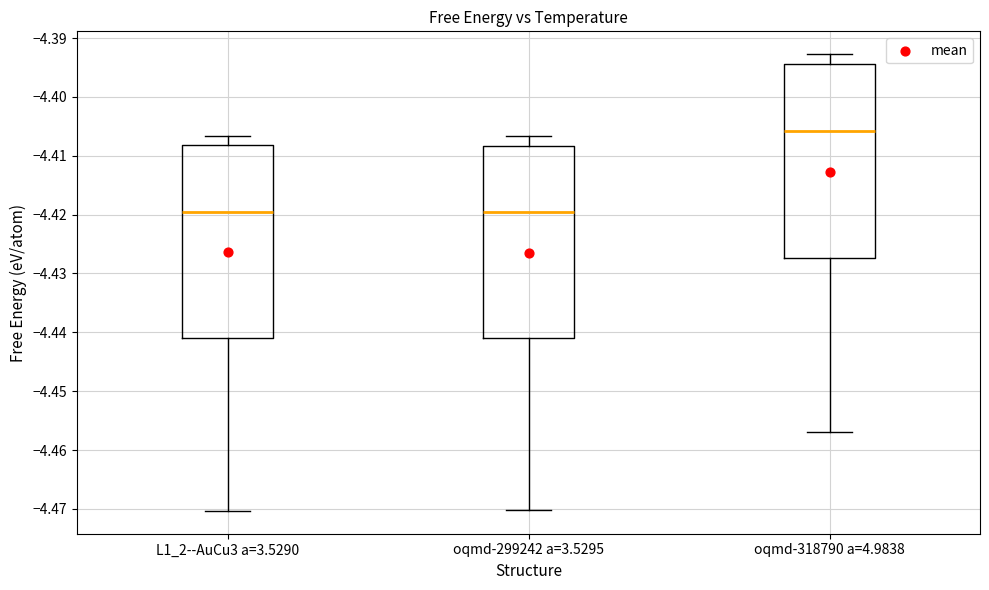

Reading left to right, read every box against the y-axis: the position of its median line, the range the box covers, and the ends of its whiskers. The values are not printed on the chart, so give them approximately, as read against the axis.

L1_2--AuCu3 a=3.5290: median -4.420, box -4.441 to -4.408, whiskers -4.470 to -4.407
oqmd-299242 a=3.5295: median -4.420, box -4.441 to -4.408, whiskers -4.470 to -4.407
oqmd-318790 a=4.9838: median -4.406, box -4.427 to -4.394, whiskers -4.457 to -4.393